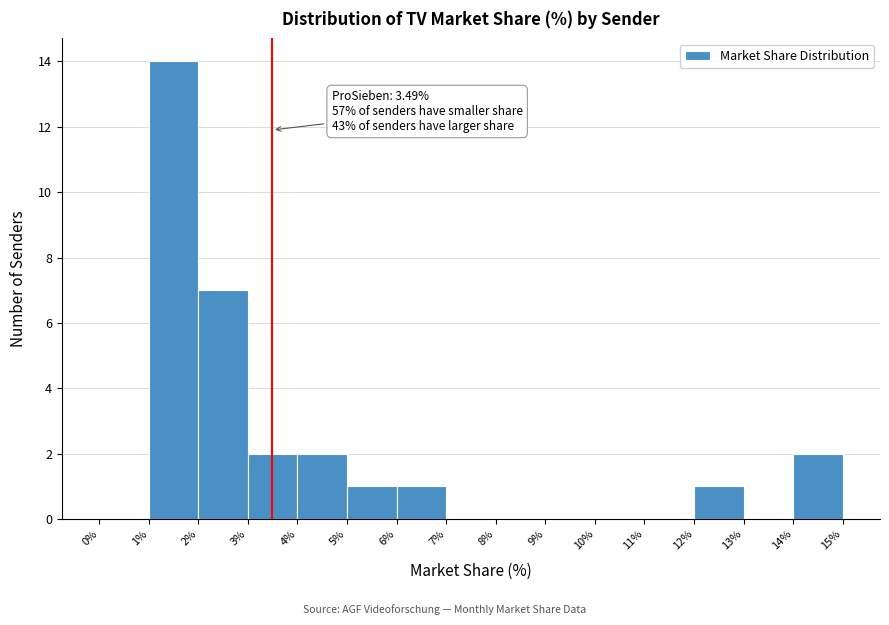

Over which range of the x-axis is the bar tallest?

1% to 2%